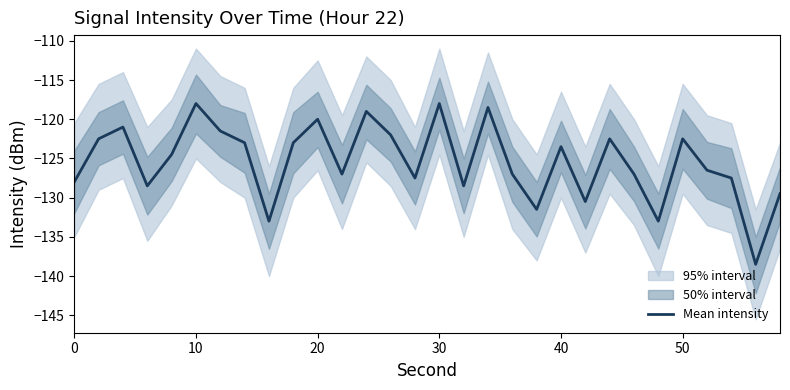

Is it true that Mean intensity equals -59.0 at 0?

False